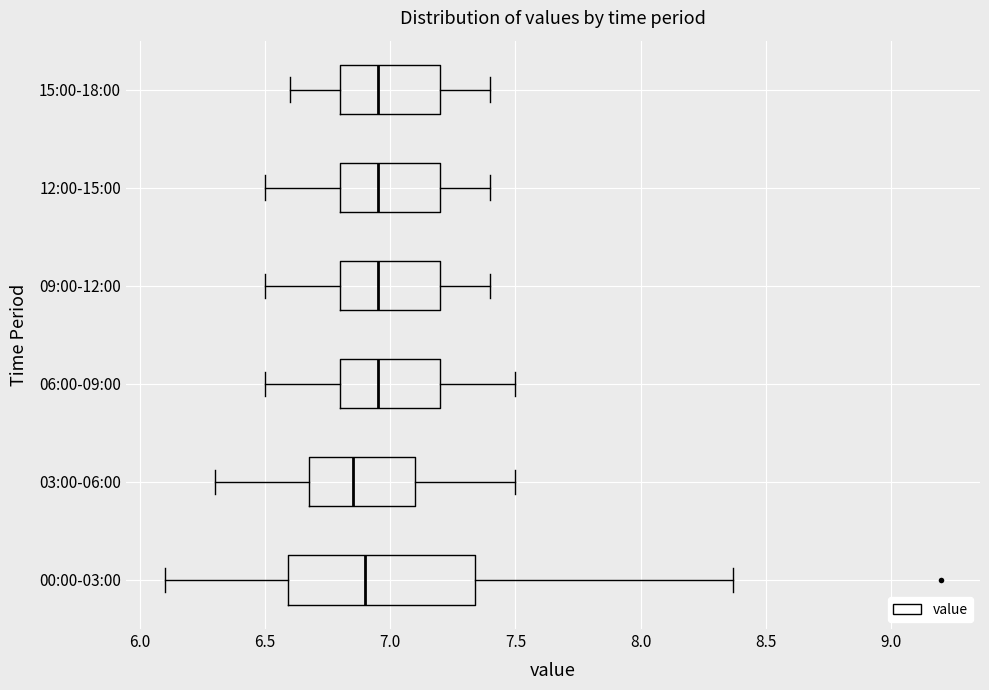

Reading bottom to top, transcribe this box plot: for each box, give where its median line is, the range the box spans, and where its two whiskers end, as read against the x-axis. The values are not printed on the chart, so give them approximately, as read against the axis.

00:00-03:00: median 6.90, box 6.60 to 7.35, whiskers 6.10 to 8.35
03:00-06:00: median 6.85, box 6.70 to 7.10, whiskers 6.30 to 7.50
06:00-09:00: median 6.95, box 6.80 to 7.20, whiskers 6.50 to 7.50
09:00-12:00: median 6.95, box 6.80 to 7.20, whiskers 6.50 to 7.40
12:00-15:00: median 6.95, box 6.80 to 7.20, whiskers 6.50 to 7.40
15:00-18:00: median 6.95, box 6.80 to 7.20, whiskers 6.60 to 7.40